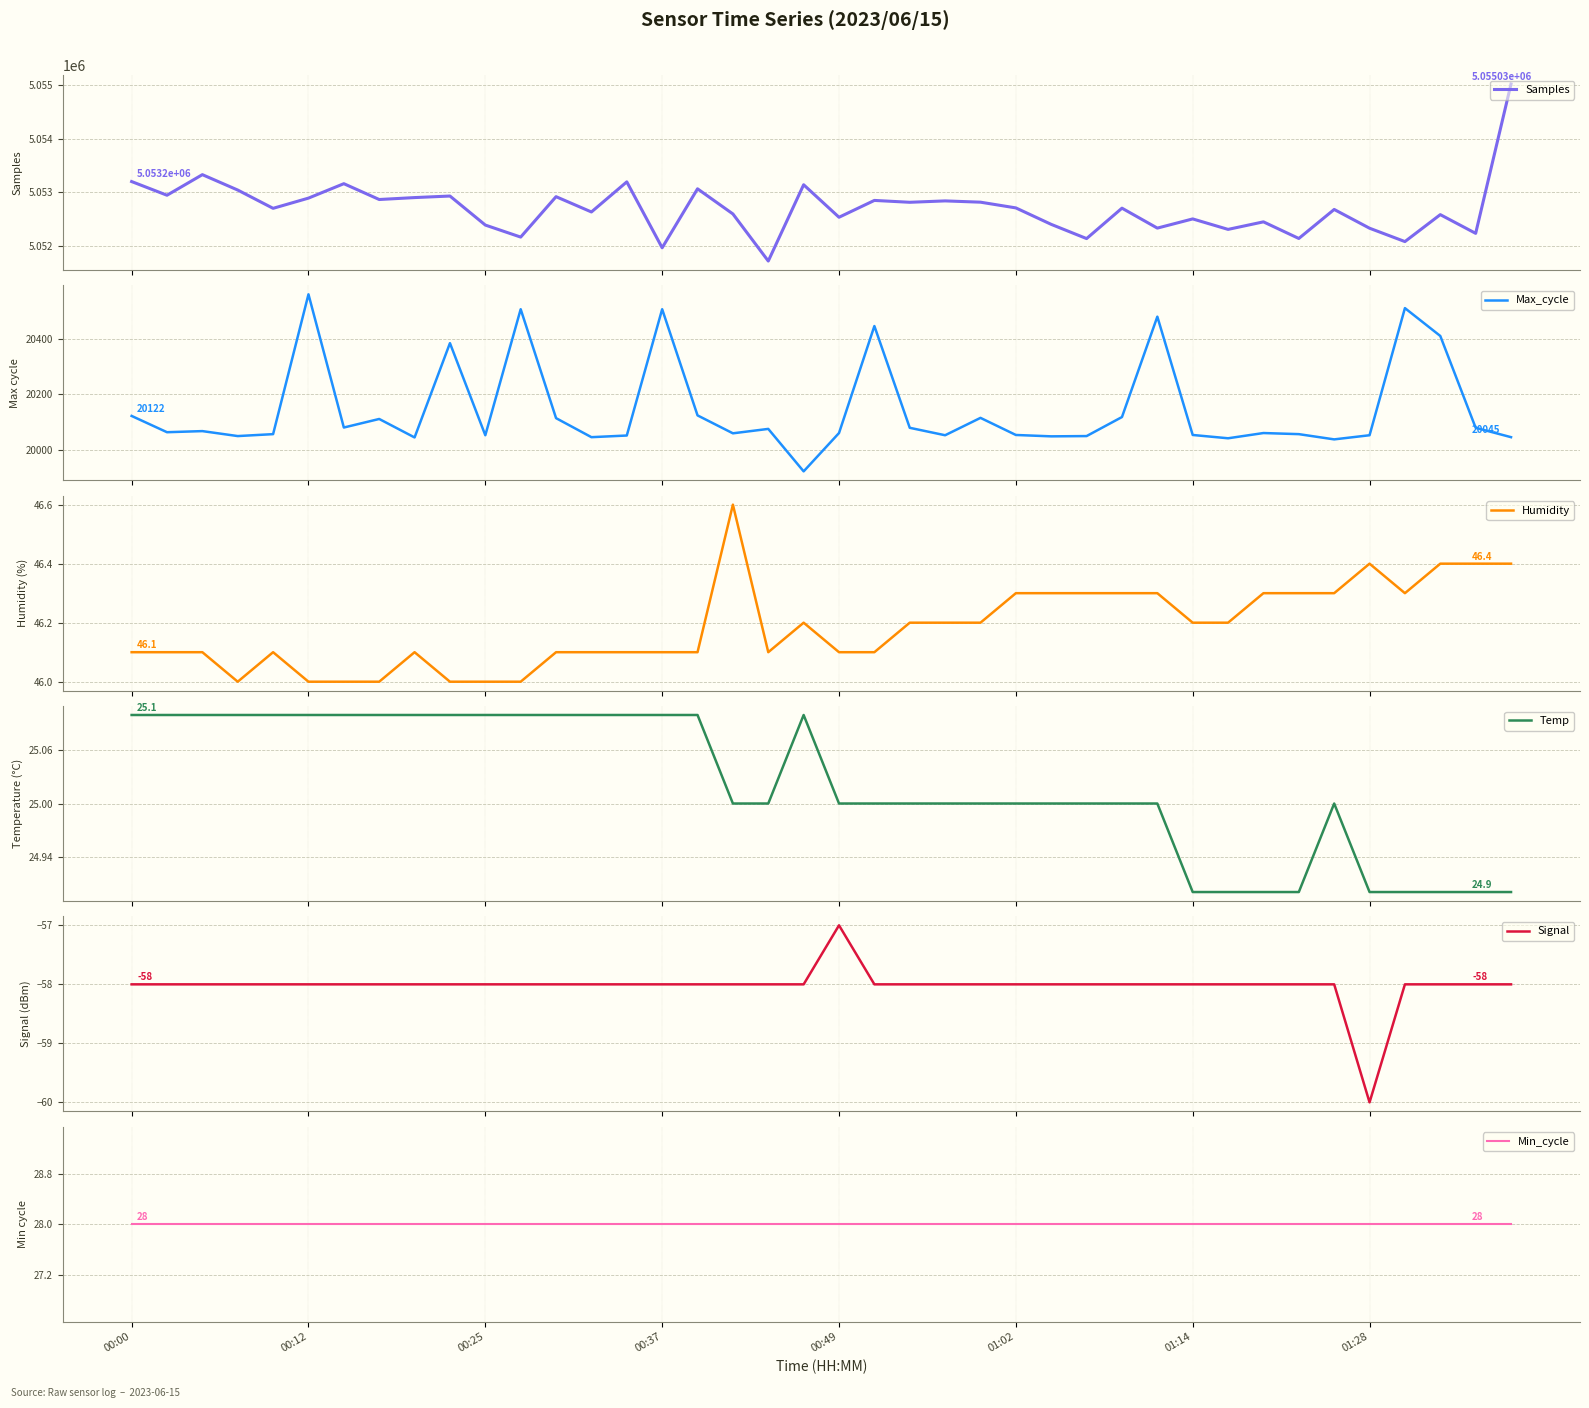

How many lines are shown in the chart?

6